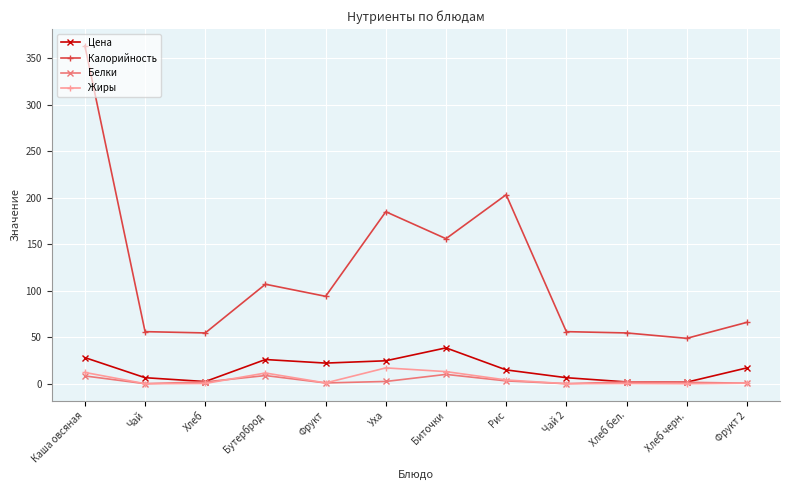

The value of Калорийность at Биточки is 85.1. True or false?

False